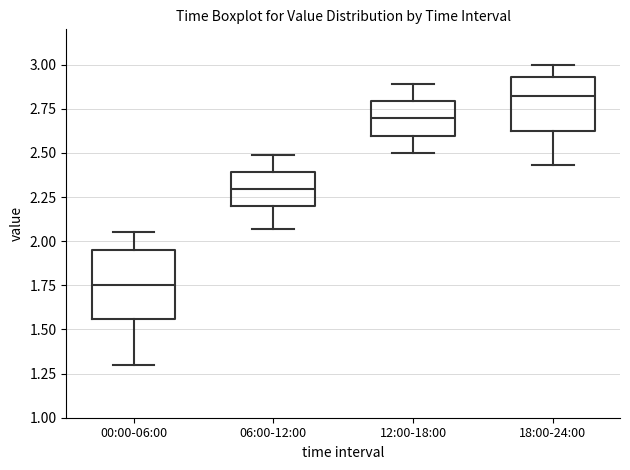

Comparing the boxes themselves (not the whiskers), which one is the tallest?

00:00-06:00